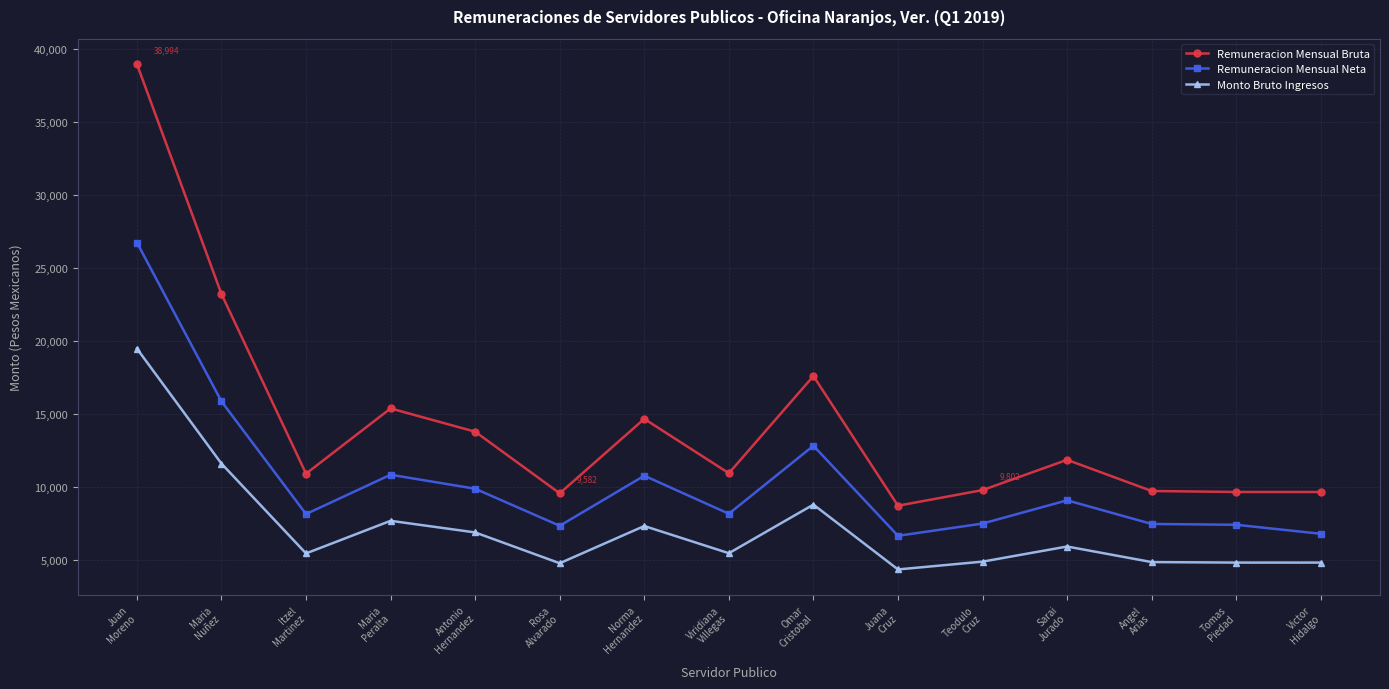

The Remuneracion Mensual Neta series shows 14208.9 at Antonio
Hernandez. True or false?

False